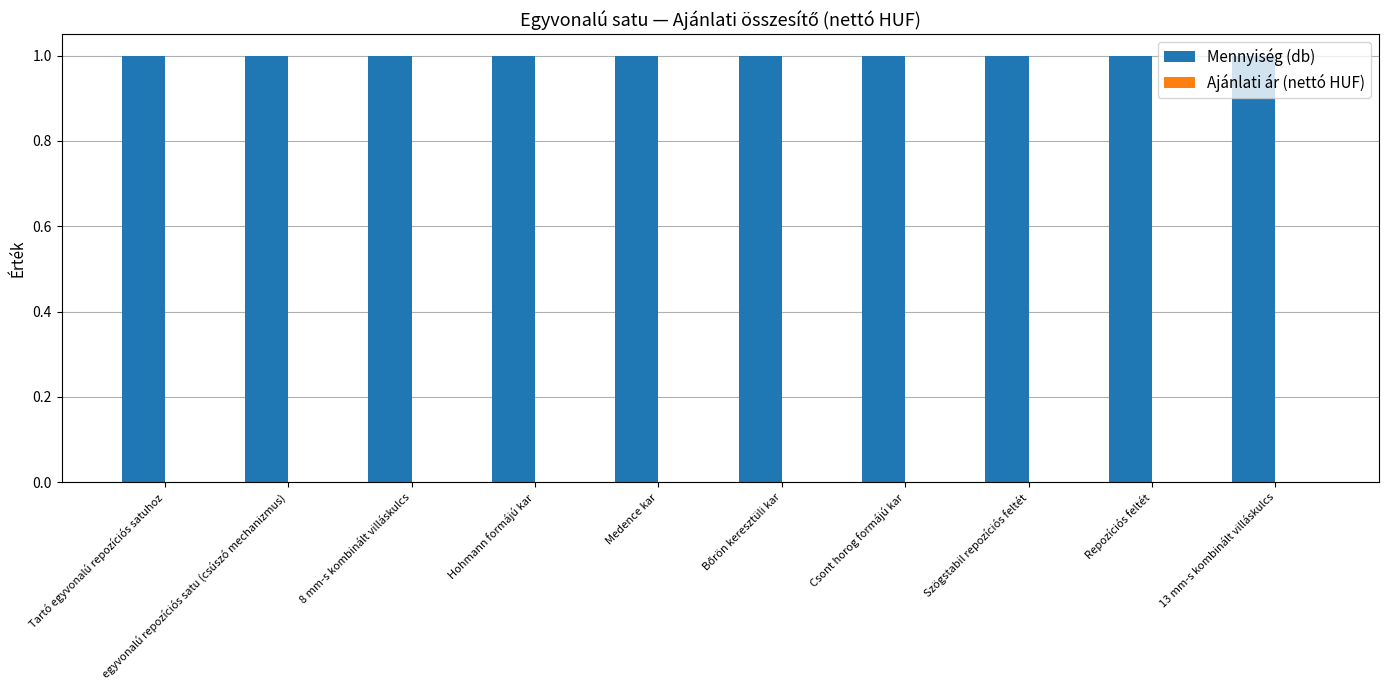

At which label is Ajánlati ár (nettó HUF) closest to 0?

Tartó egyvonalú repozíciós satuhoz